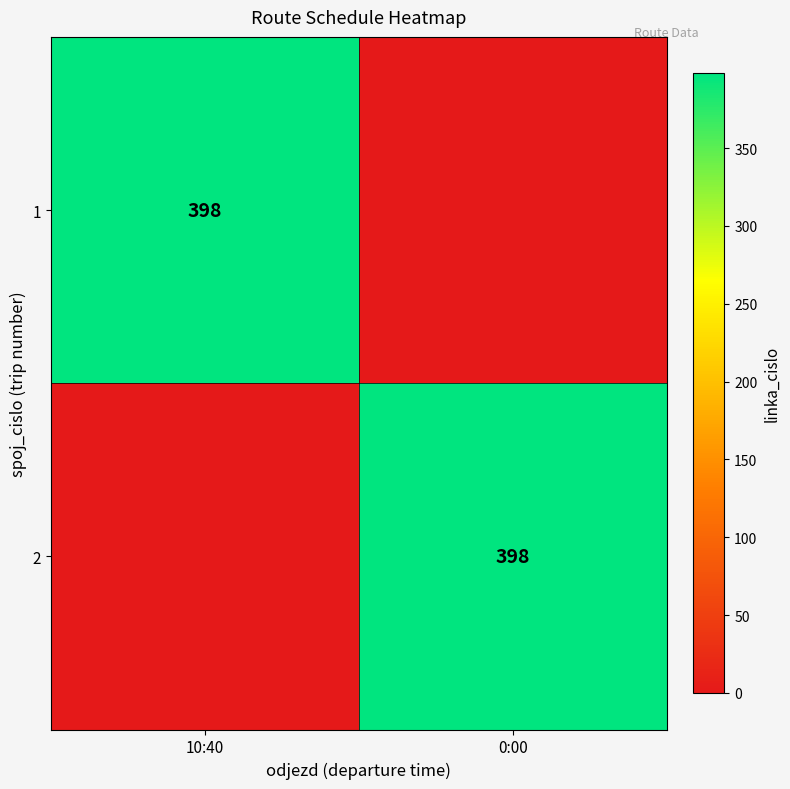

At which category is the sum across all series the highest?

10:40